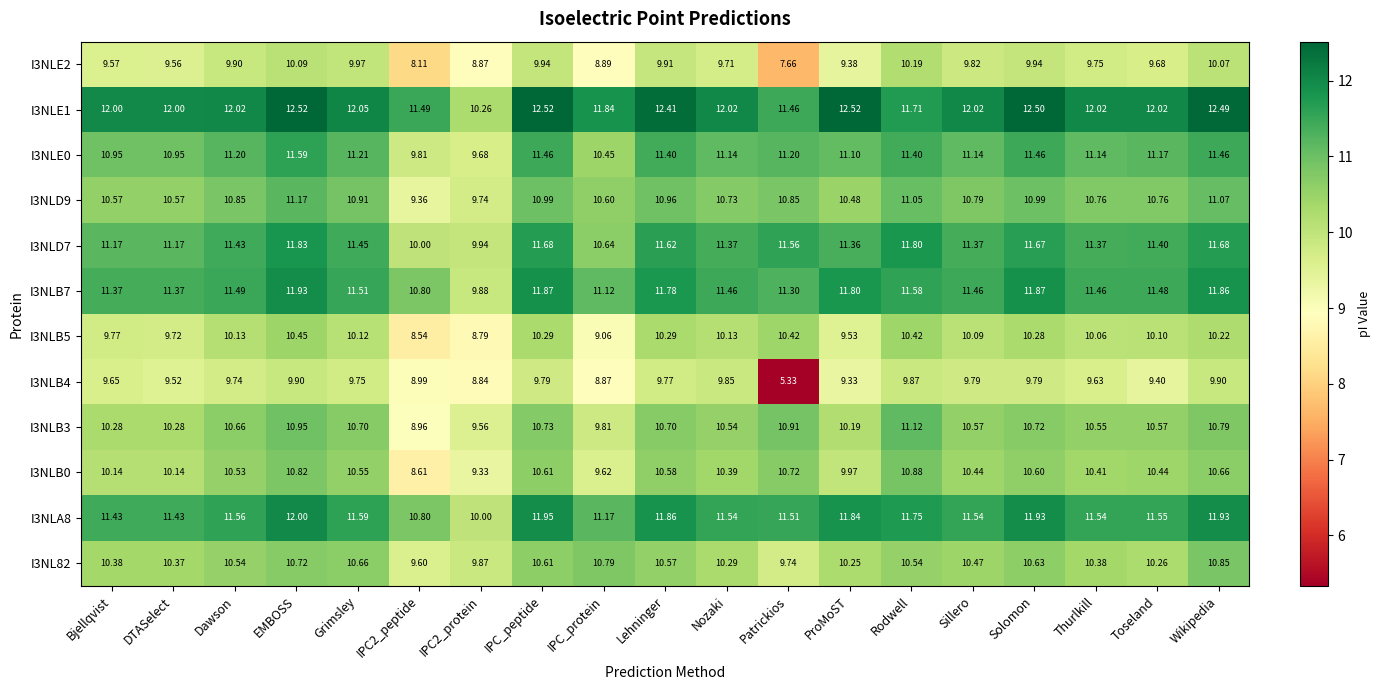

Where does the I3NLB3 series first go above 10?

Bjellqvist